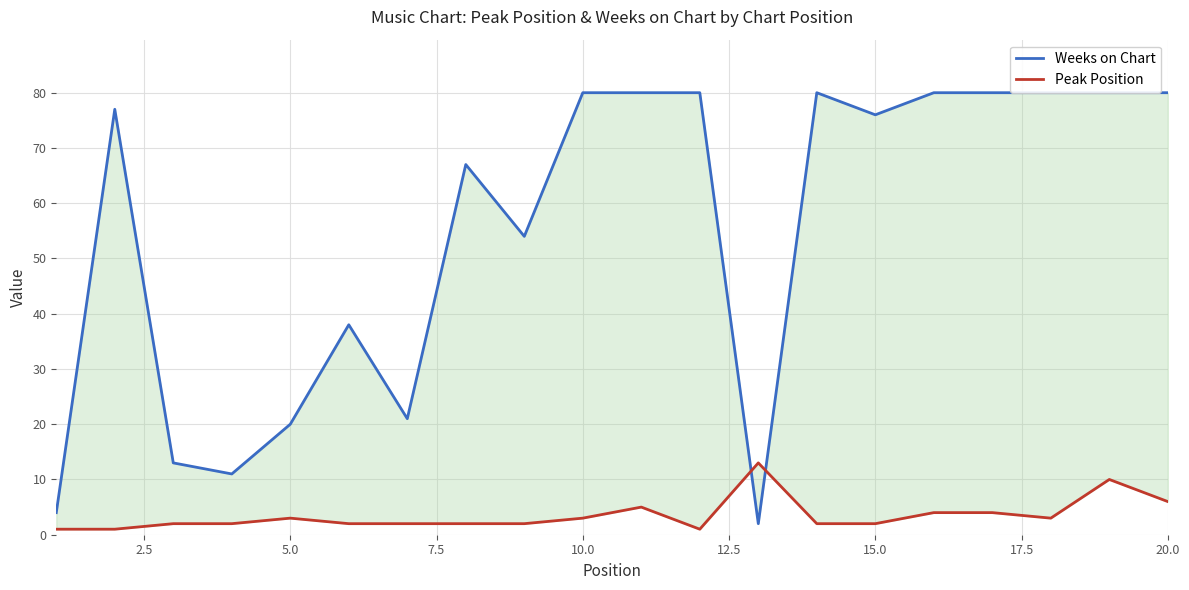

Does the chart display data point markers on the line(s)?

No